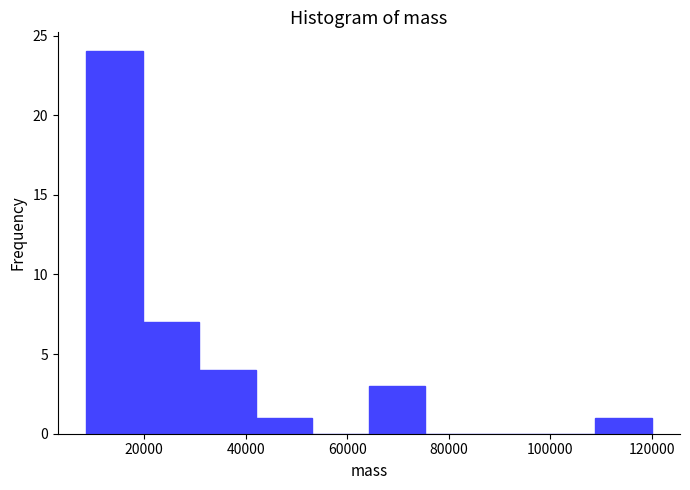

How tall is the bar that spans 30000 to 42000 on the x-axis? Neither the bar edges nor the heights are printed on the chart, so give them approximately, as read against the axes.

4